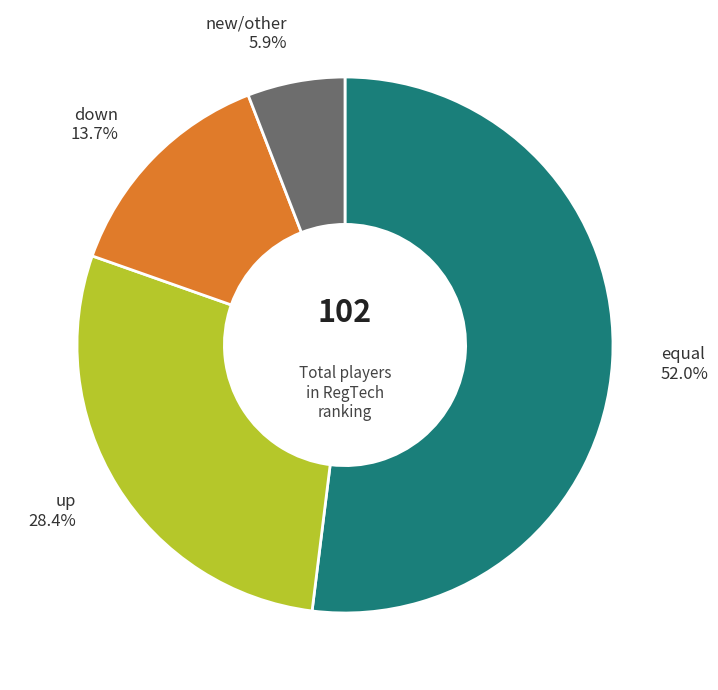

To the nearest percent, what percentage of the pie is up?

28%